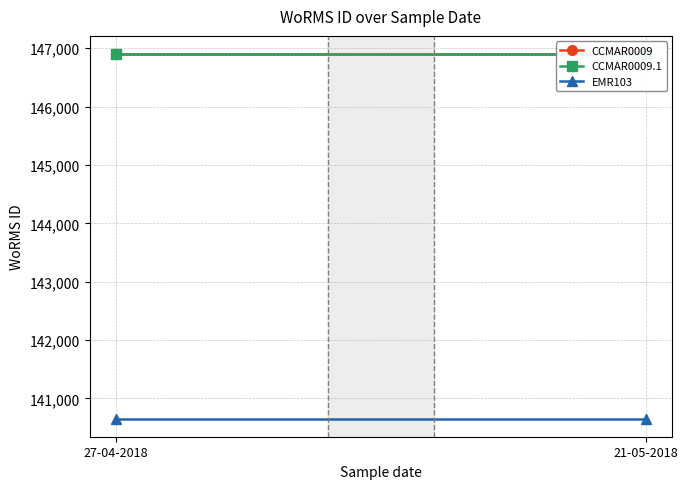

List the series in order of their peak value, highest first.

CCMAR0009, CCMAR0009.1, EMR103